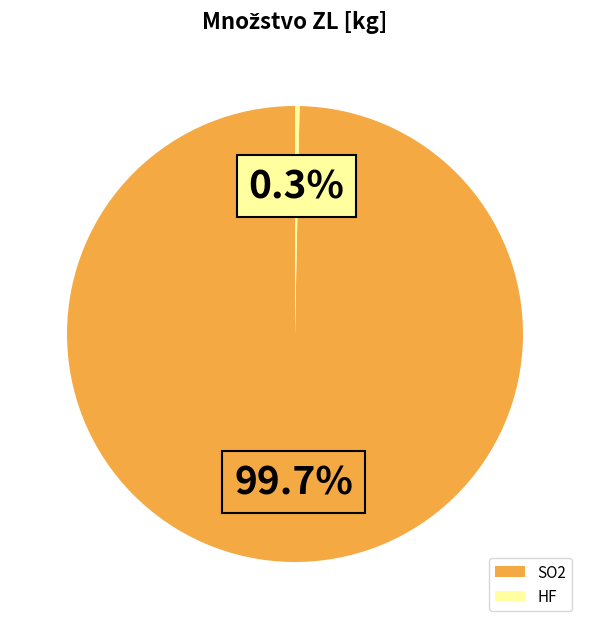

Which slice is the smallest?

HF